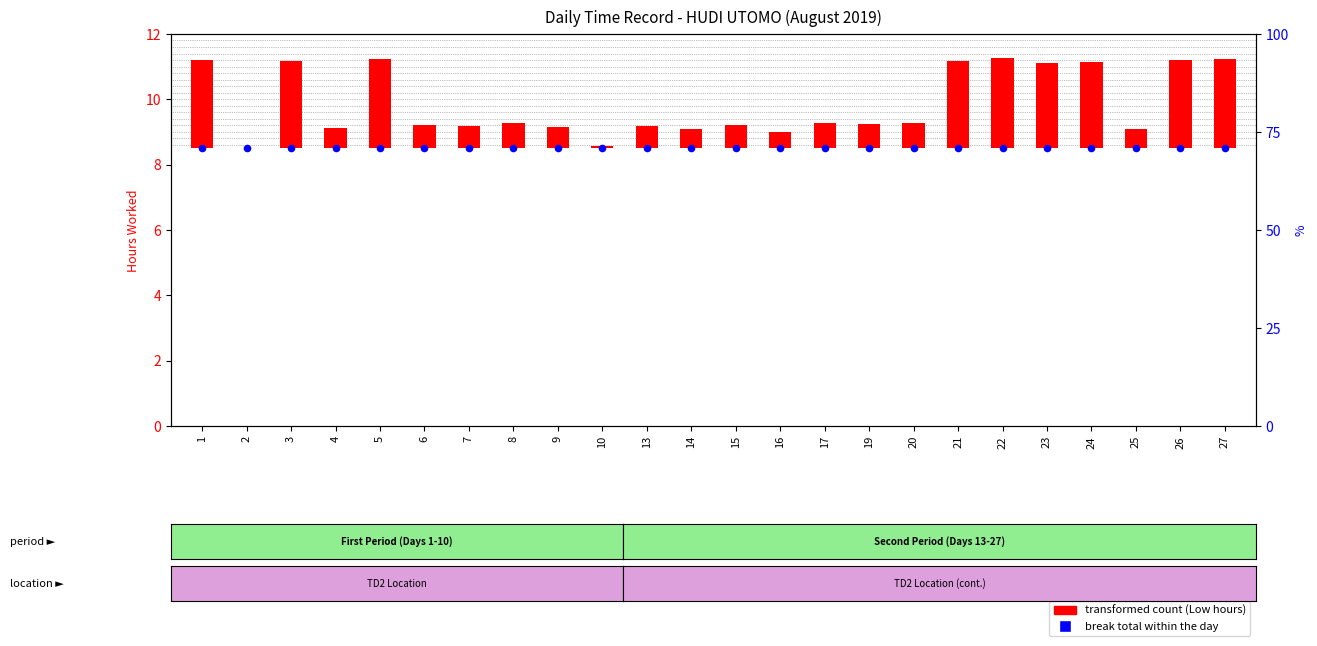

Which series contains the lowest Y value?

transformed count (Low hours)